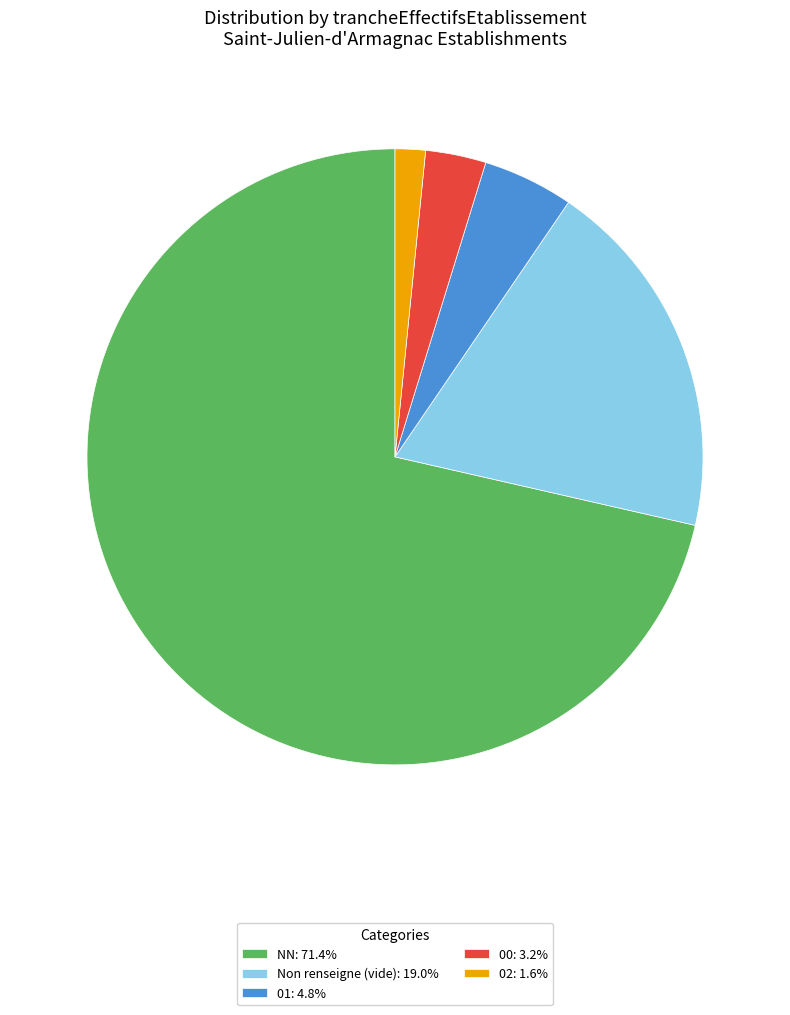

Do Non renseigne (vide): 19.0% and NN: 71.4% together represent more than half of the pie?

Yes